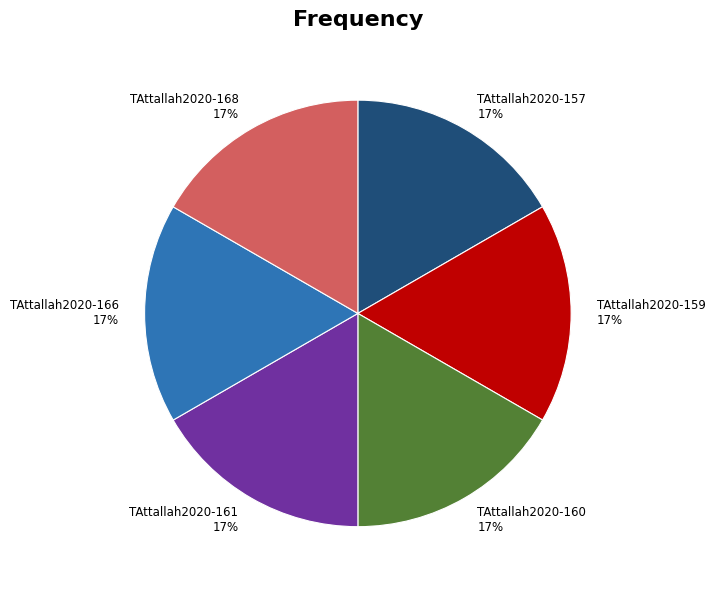

Does TAttallah2020-161 account for over 50% of the chart?

No